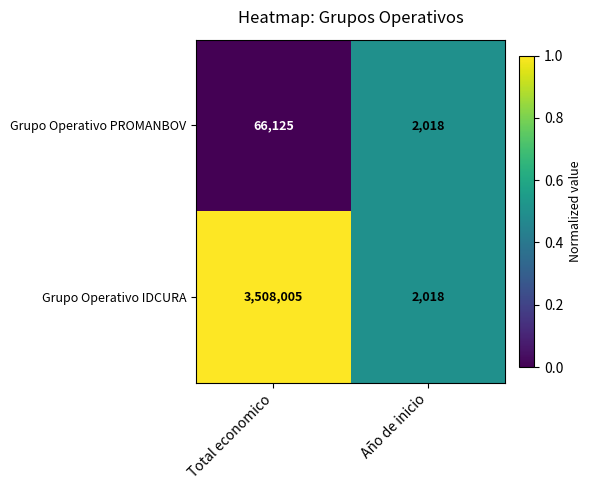

Which series has the largest total across all categories?

Grupo Operativo IDCURA